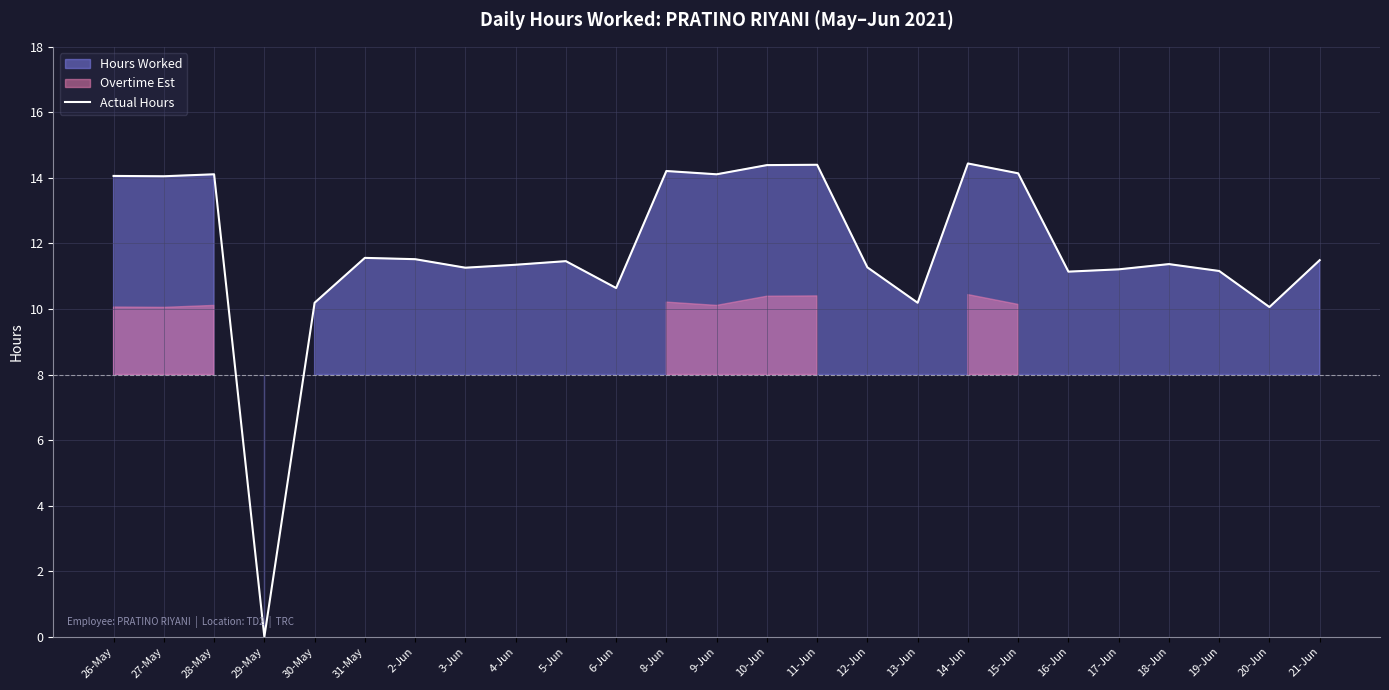

Reading left to right, extract all data points from this chart.

14.1	14.1	14.1	0.0	10.2	11.6	11.5	11.3	11.3	11.5	10.6	14.2	14.1	14.4	14.4	11.3	10.2	14.4	14.1	11.1	11.2	11.4	11.2	10.1	11.5